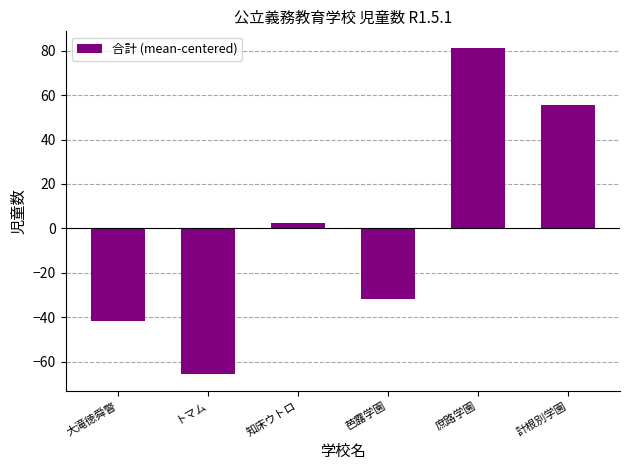

At which label is the value closest to 7?

知床ウトロ